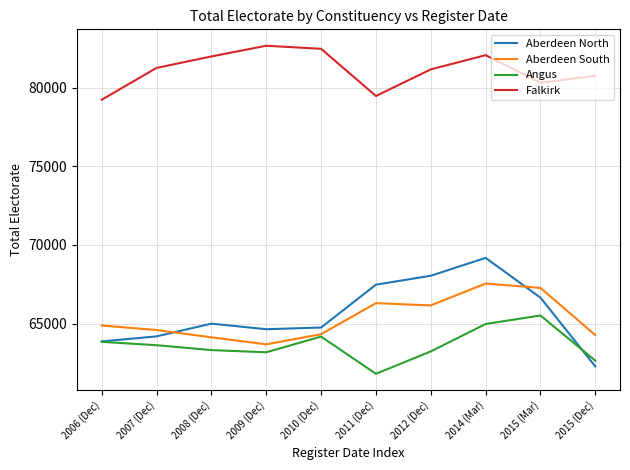

Is this an area chart (filled region under the line)?

No